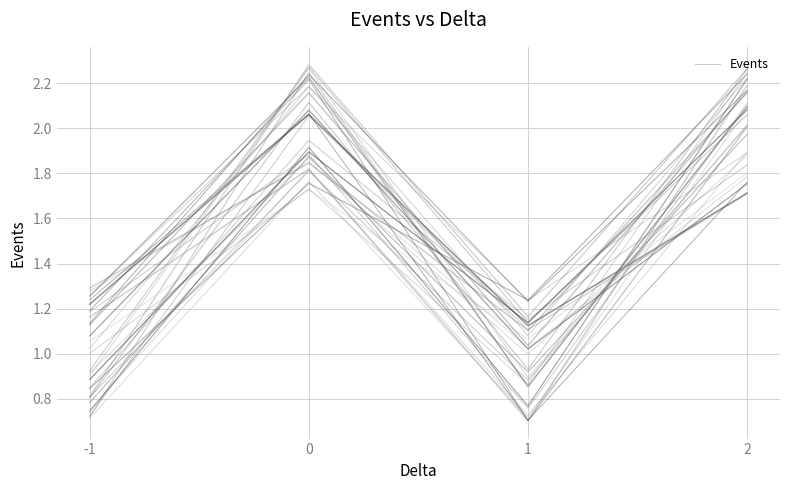

Is it true that the value at 0 is 2.3?

True